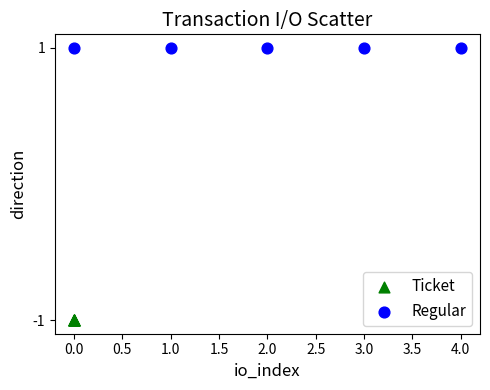

Which series contains the highest Y value?

Regular